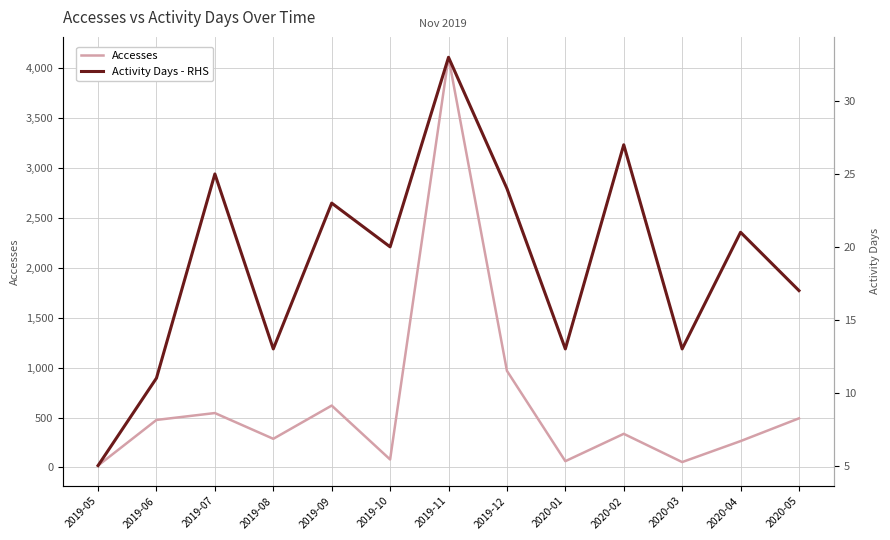

Which category has the highest value in the Activity Days - RHS series?

2019-11